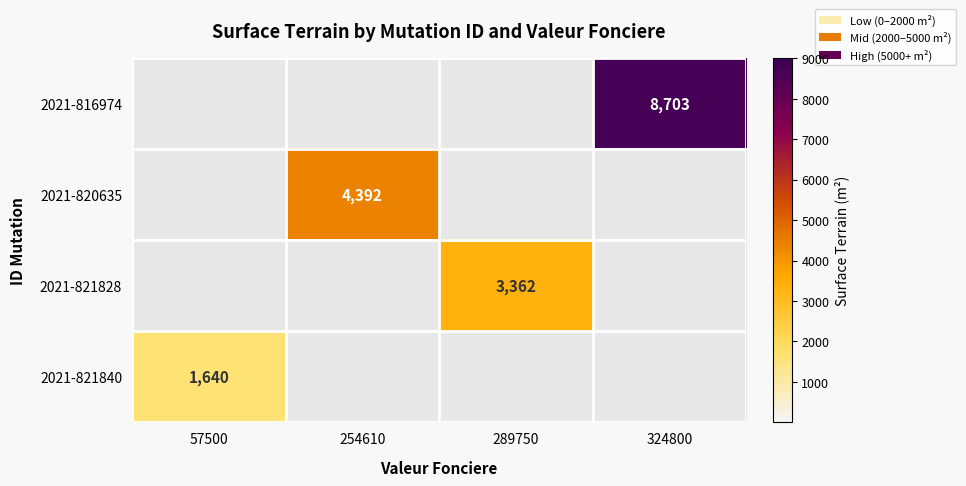

What is the smallest value displayed?

1640.0